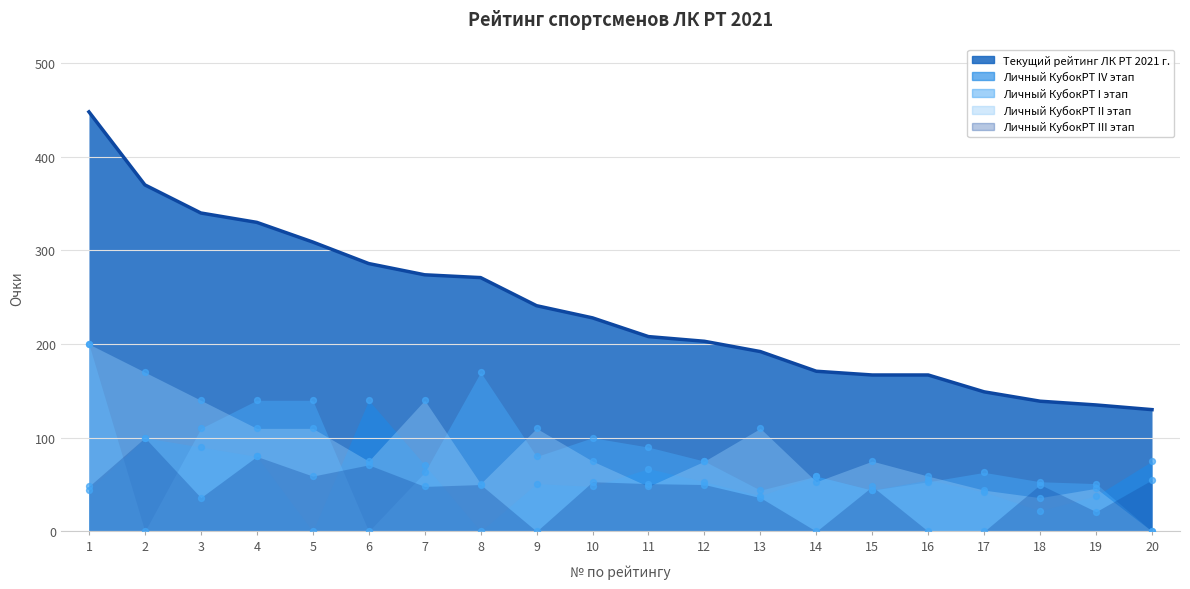

Which series has the largest total across all categories?

Текущий рейтинг ЛК РТ 2021 г.